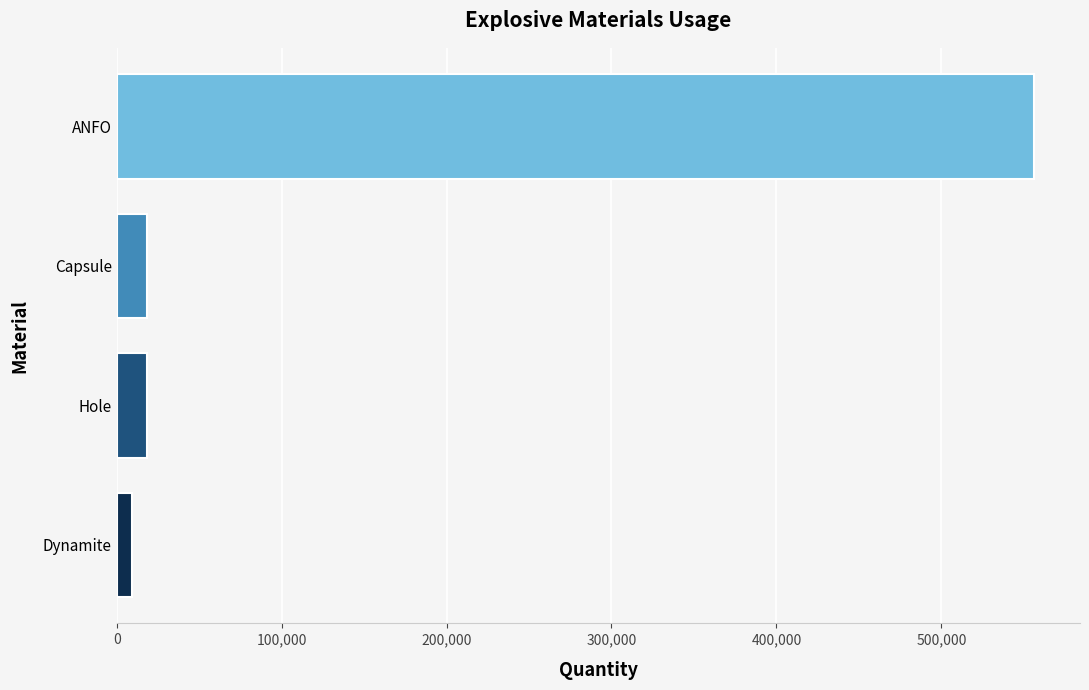

Is it true that the value at ANFO is 373538.9?

False